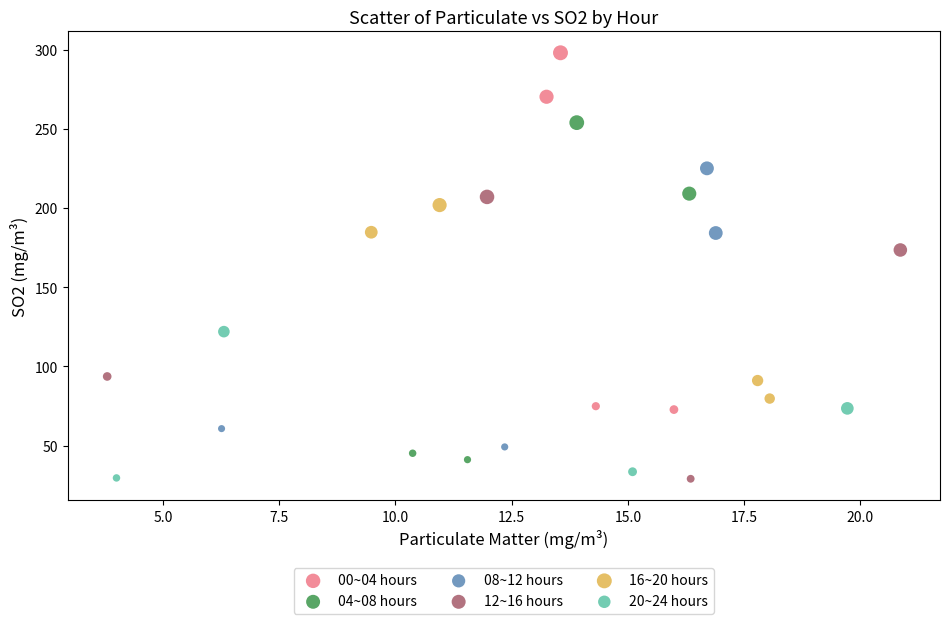

Which series contains the highest Y value?

00~04 hours